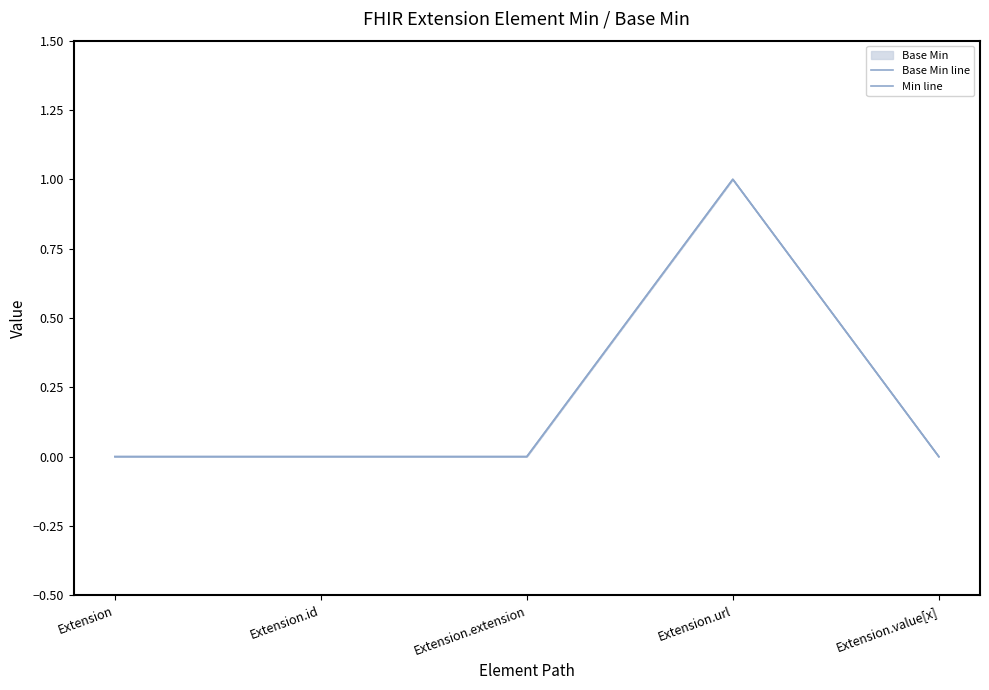

List the series in order of their peak value, highest first.

Base Min line, Min line